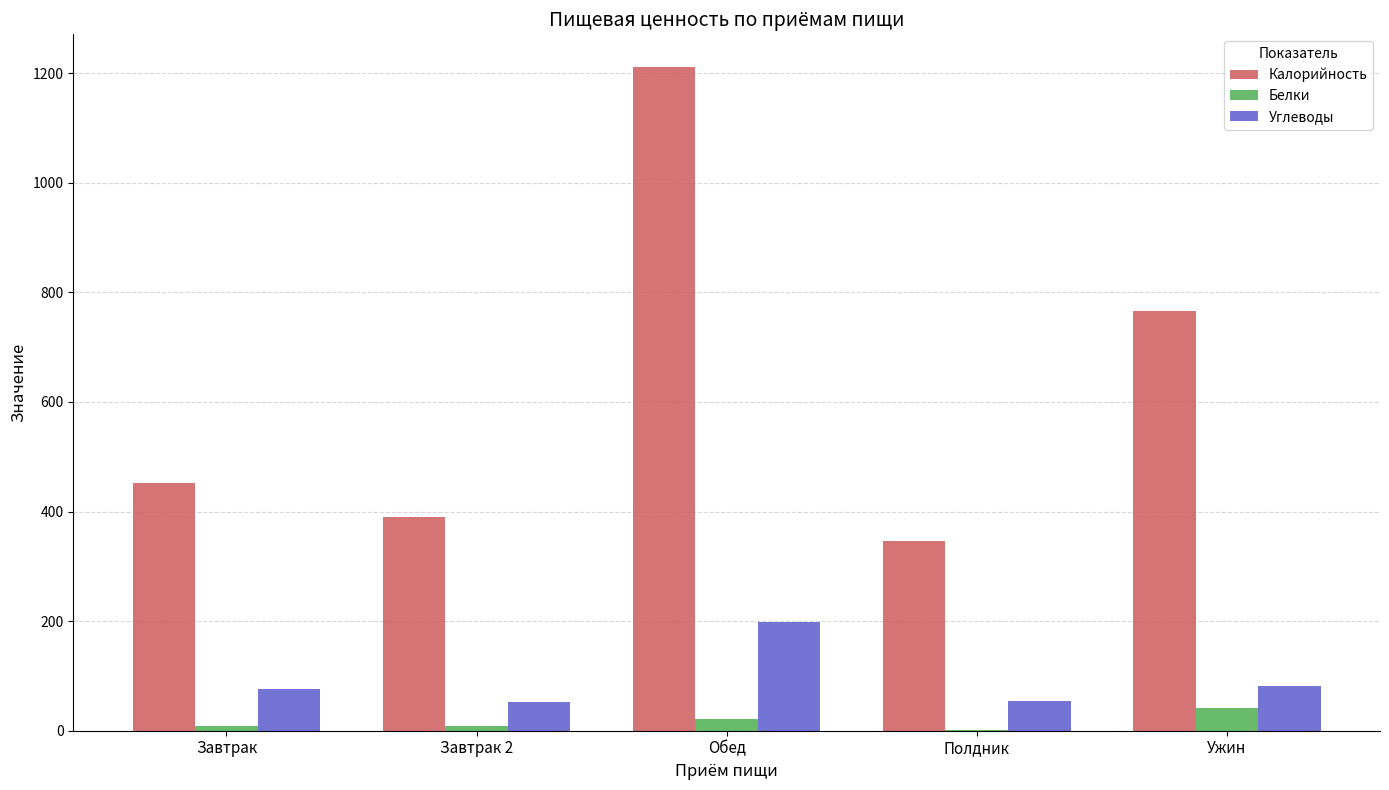

True or false: Углеводы has a value of 76.0 at Завтрак.

True